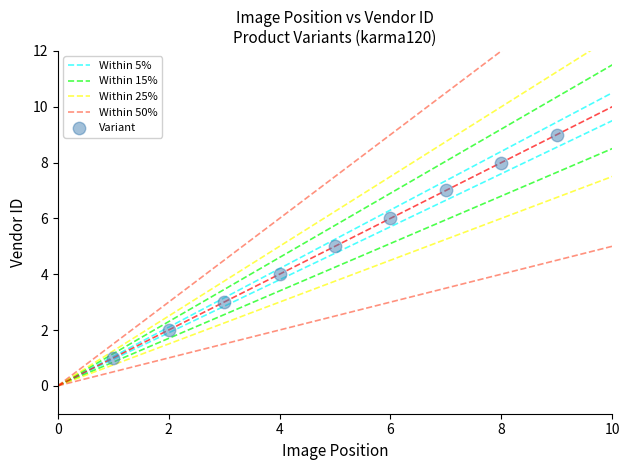

What is the range of Y values (max minus min)?

8